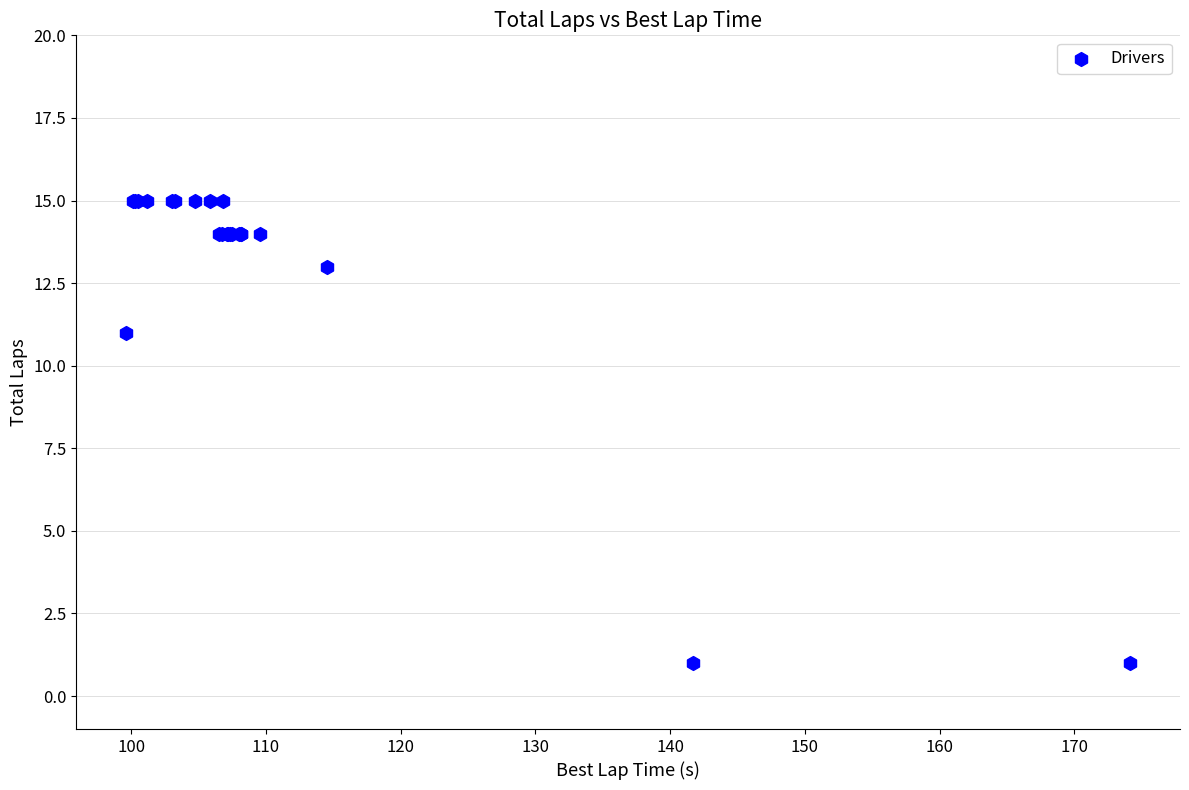

What Y value in the scatter plot is closest to 8?

11